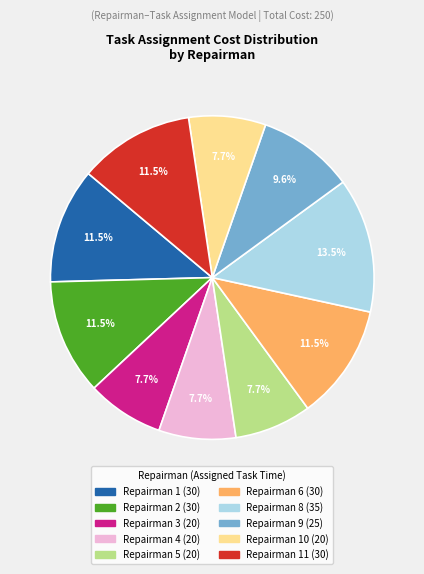

Does any single category account for the majority?

No